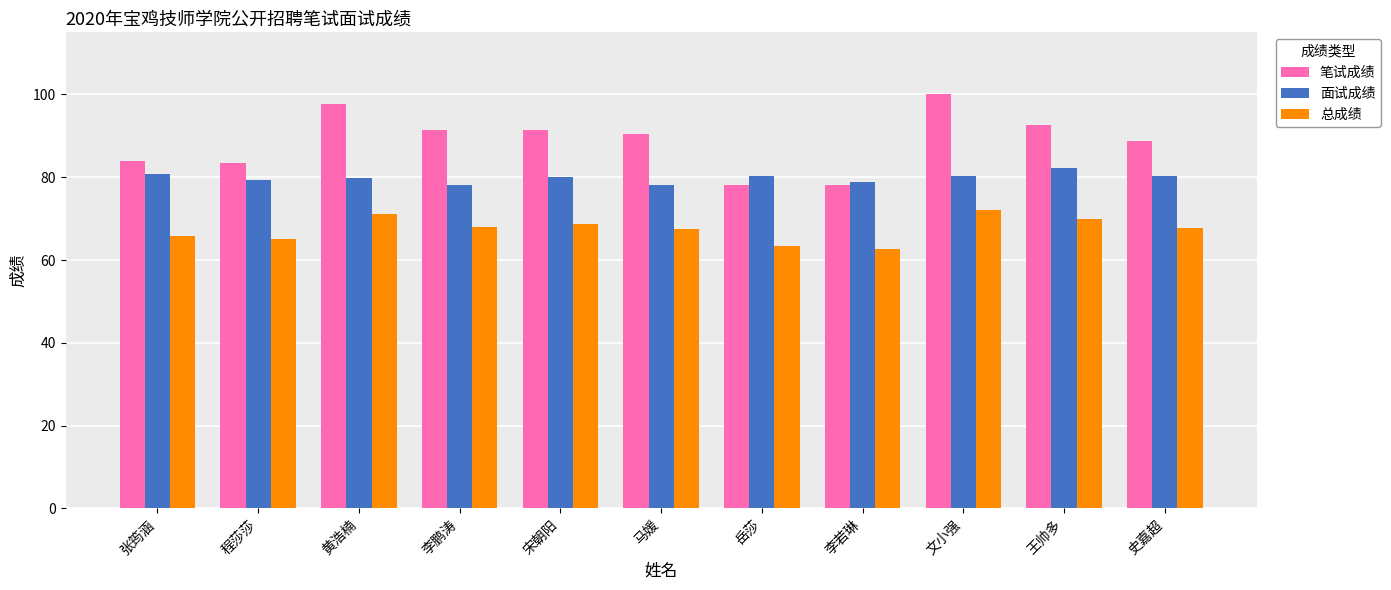

Which series changed the most between 张筠涵 and 文小强?

笔试成绩